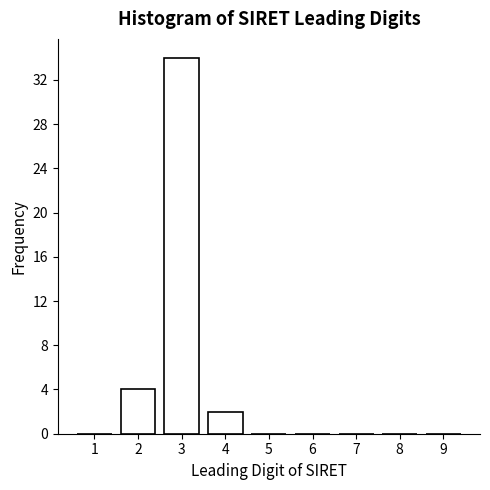

Reading right to left, transcribe all the data shown in this chart.

9=0	8=0	7=0	6=0	5=0	4=2	3=34	2=4	1=0